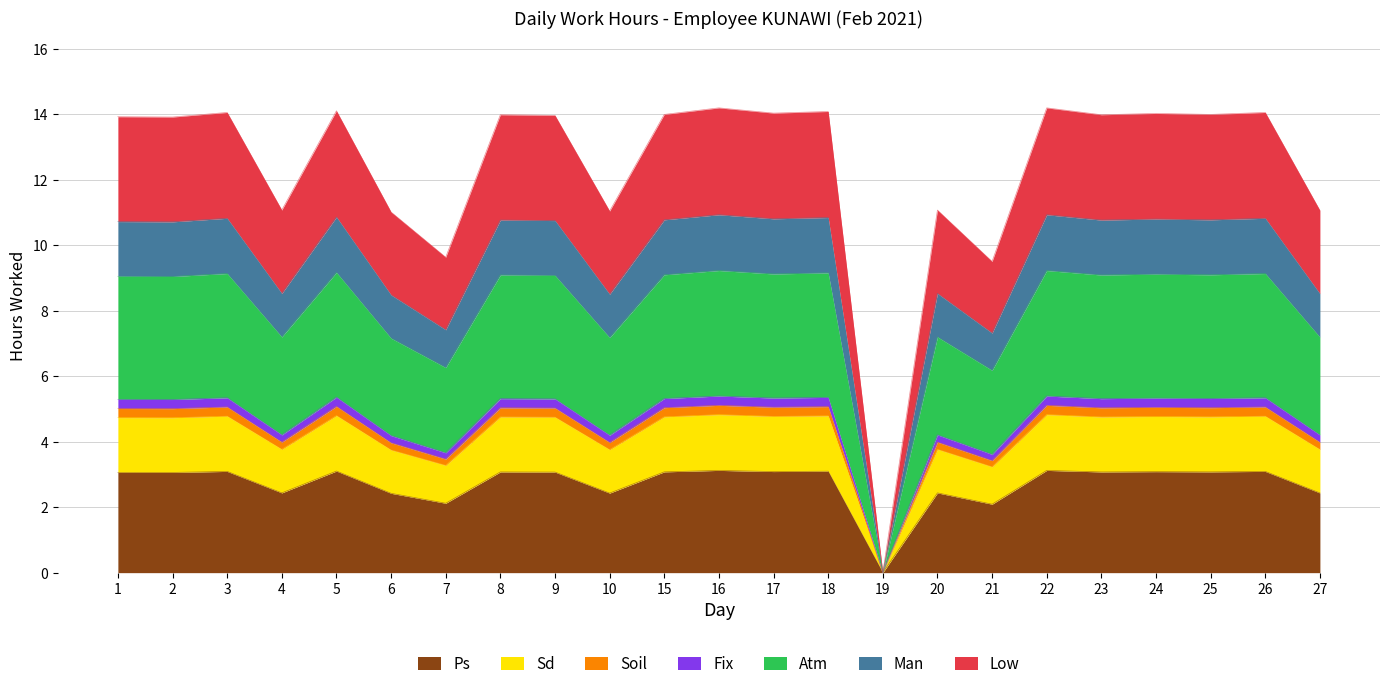

Between 9 and 26, which is larger?

26